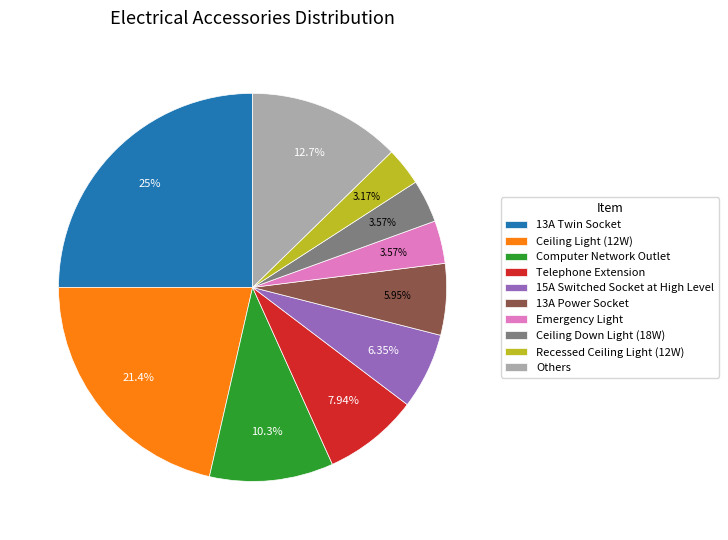

Combined, what portion of the pie is Ceiling Light (12W) and Telephone Extension?

29.4%